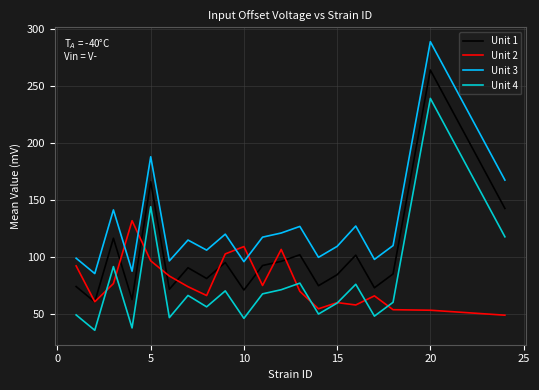

Rank the series by their maximum value, from lowest to highest.

Unit 2, Unit 4, Unit 1, Unit 3